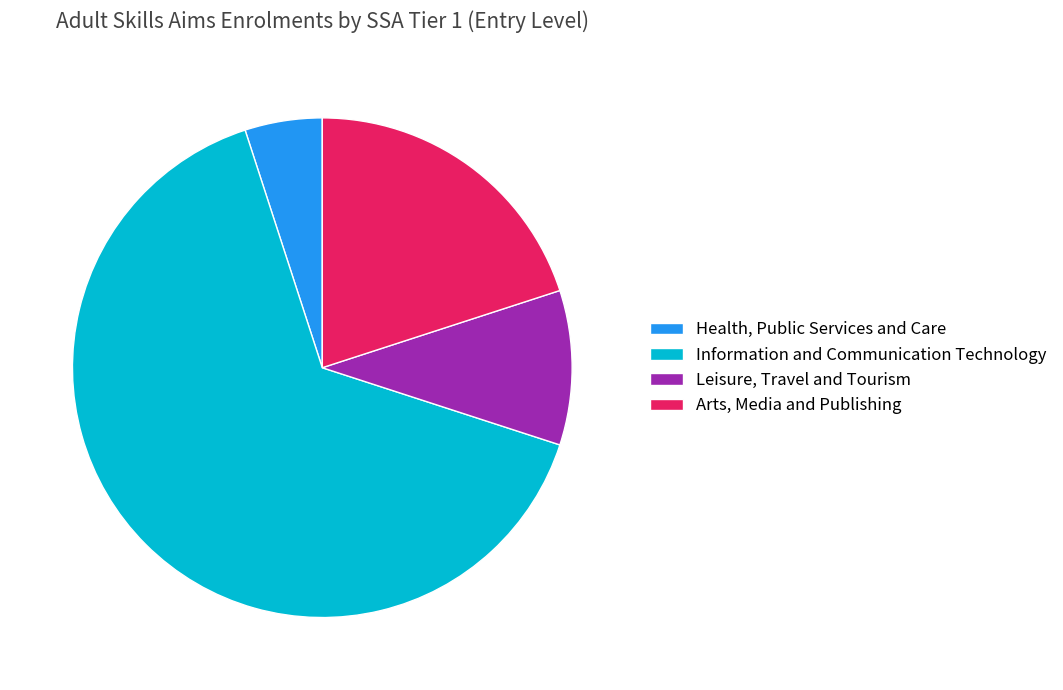

Is it true that Leisure, Travel and Tourism is 17% of the pie?

False